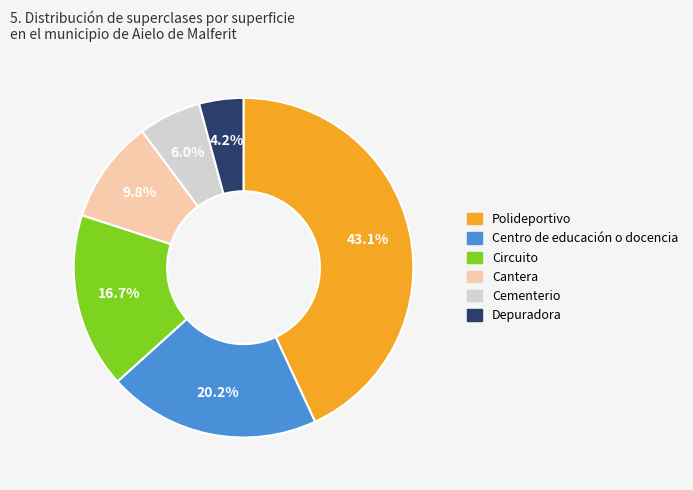

What is the total percentage of Cantera and Depuradora?

14.0%